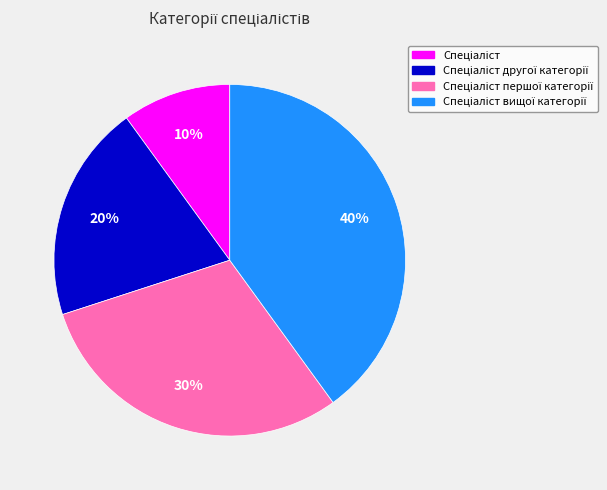

Is there a majority slice in this chart?

No